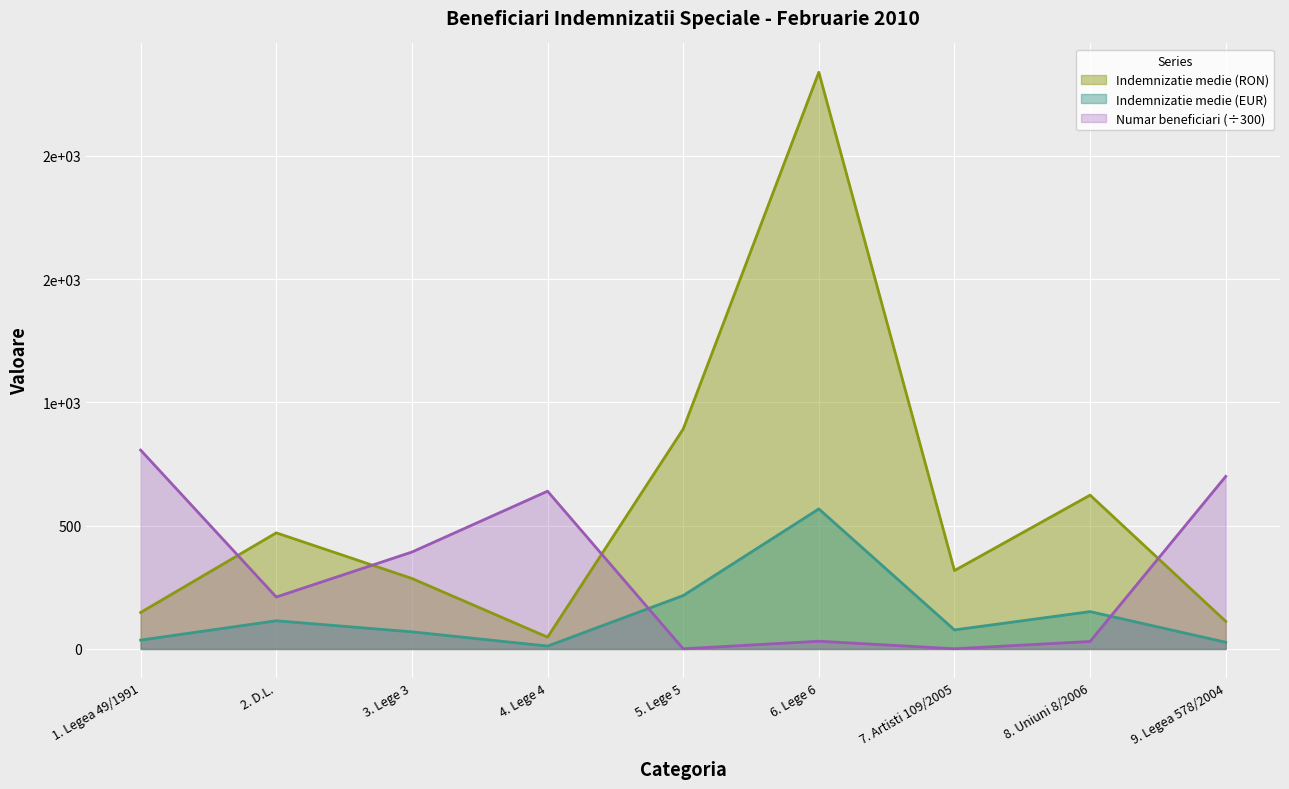

Reading right to left, list all the values displayed in this chart.

Numar fizic beneficiari: 9. Legea 578/2004=700.0	8. Uniuni 8/2006=30.4	7. Artisti 109/2005=0.9	6. Lege 6=31.4	5. Lege 5=0.6	4. Lege 4=639.9	3. Lege 3=393.1	2. D.L.=210.7	1. Legea 49/1991=806.6
Indemnizatie medie (RON): 9. Legea 578/2004=112.0	8. Uniuni 8/2006=624.0	7. Artisti 109/2005=318.0	6. Lege 6=2339.0	5. Lege 5=892.0	4. Lege 4=48.0	3. Lege 3=286.0	2. D.L.=471.0	1. Legea 49/1991=148.0
Indemnizatie medie (EUR): 9. Legea 578/2004=27.2	8. Uniuni 8/2006=151.5	7. Artisti 109/2005=77.2	6. Lege 6=568.0	5. Lege 5=216.6	4. Lege 4=11.7	3. Lege 3=69.5	2. D.L.=114.4	1. Legea 49/1991=35.9